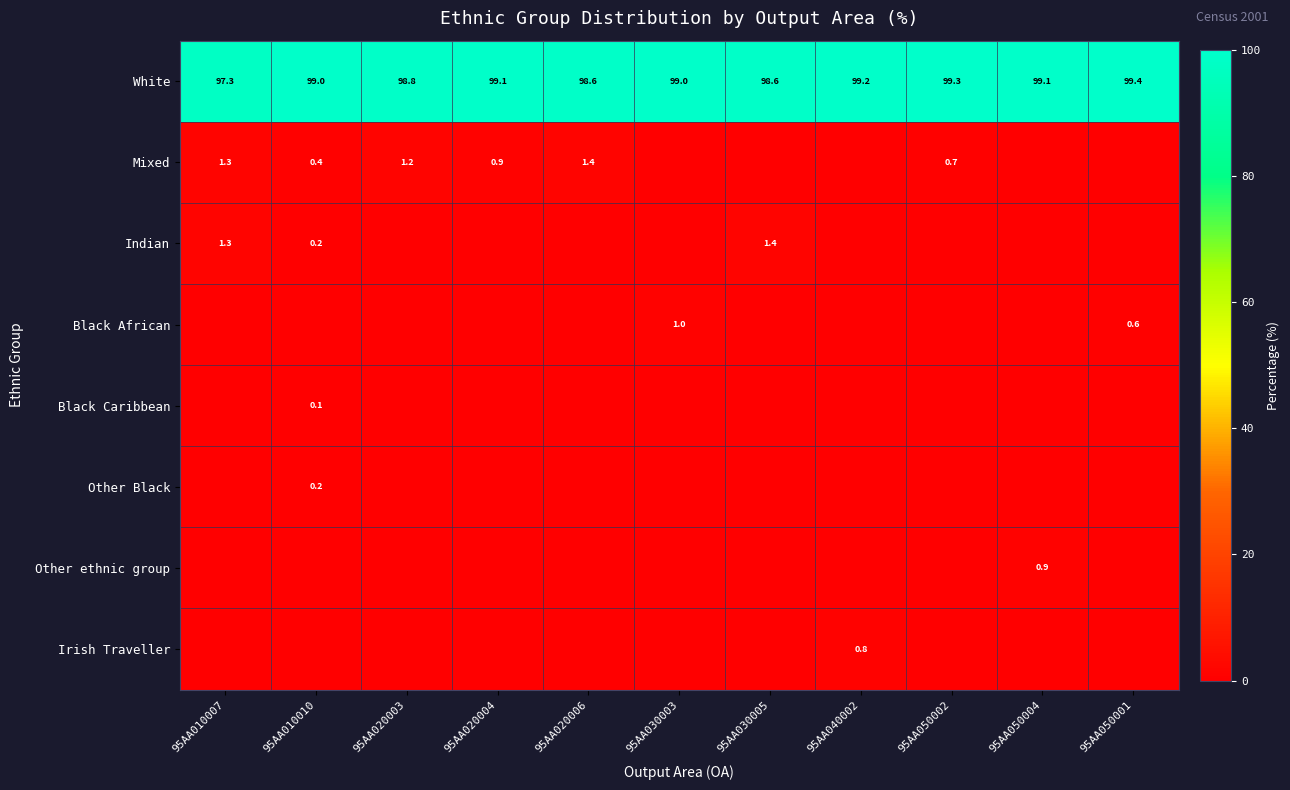

What is the average value of the White series?

98.9